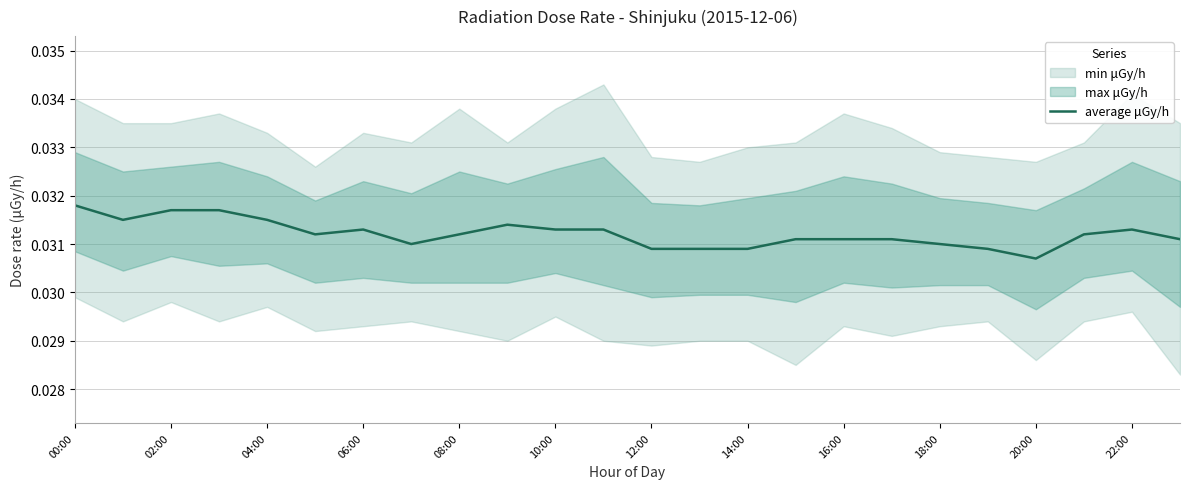

Does the chart display data point markers on the line(s)?

No